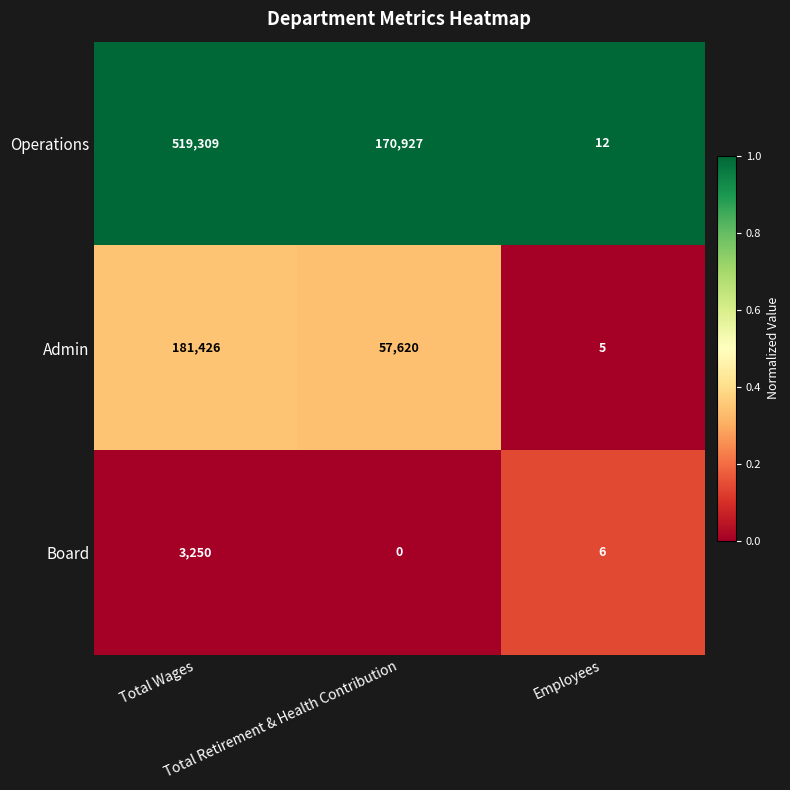

Which series has the largest range (max minus min)?

Operations